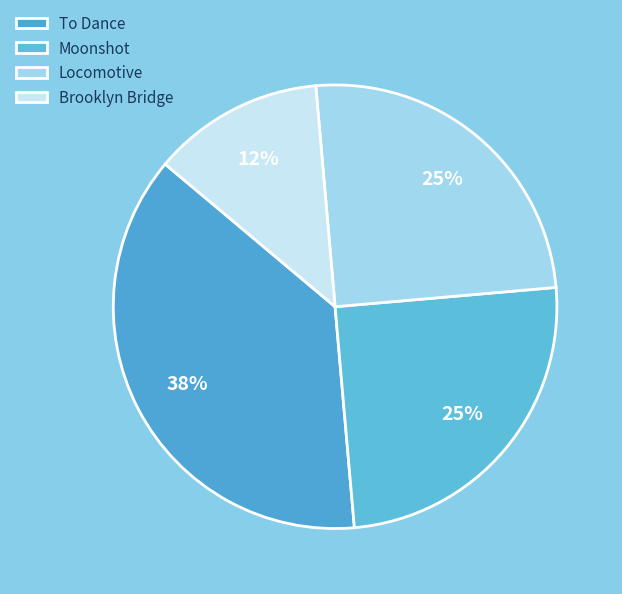

How many slices are in this pie chart?

4